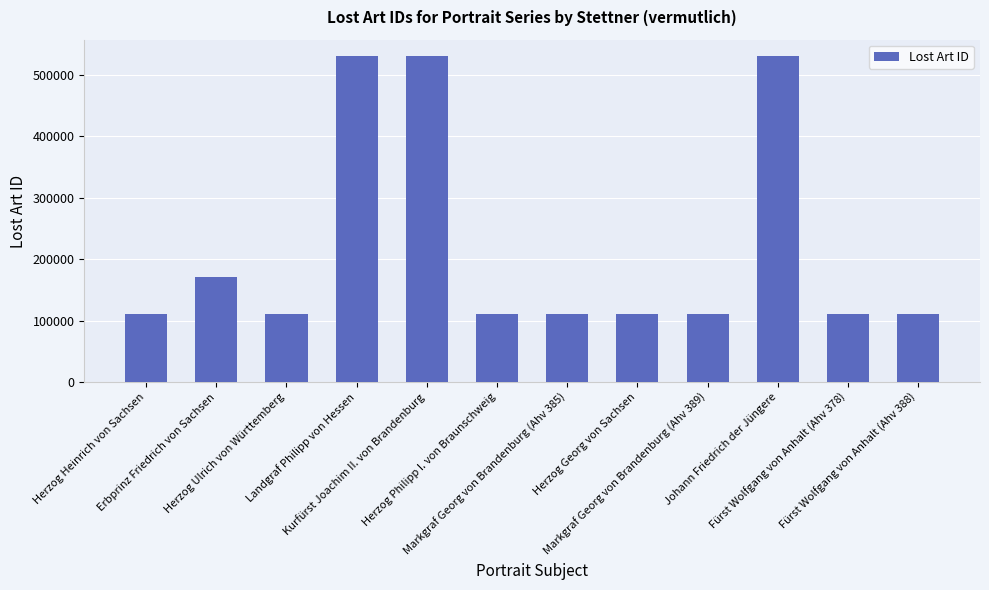

What is the difference between the second highest and minimum values?

420193